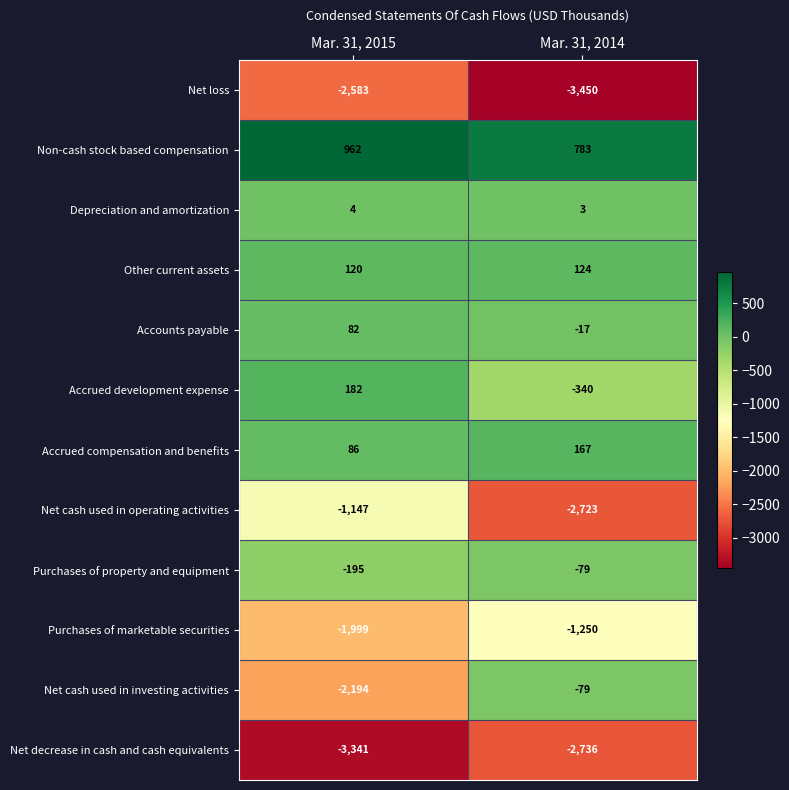

Which category has the highest value in the Purchases of marketable securities series?

Mar. 31, 2014